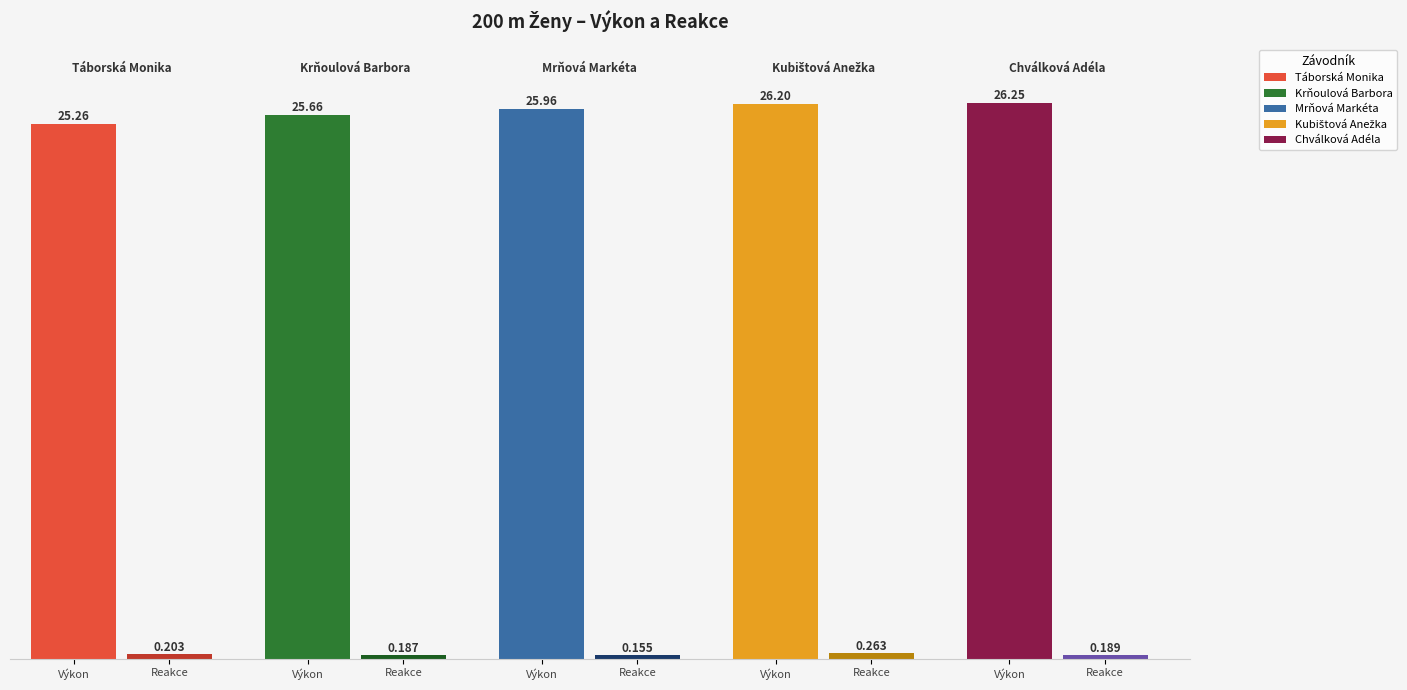

Reading left to right, list all the values displayed in this chart.

Výkon: Táborská Monika=25.3	Krňoulová Barbora=25.7	Mrňová Markéta=26.0	Kubištová Anežka=26.2	Chválková Adéla=26.2
Reakce: Táborská Monika=0.2	Krňoulová Barbora=0.2	Mrňová Markéta=0.2	Kubištová Anežka=0.3	Chválková Adéla=0.2